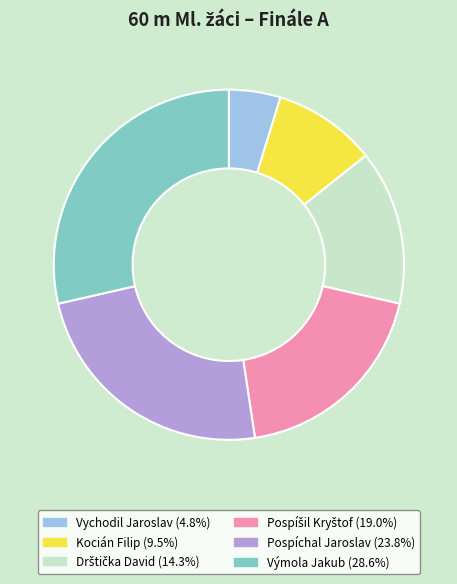

Between Kocián Filip and Pospíchal Jaroslav, which is larger?

Pospíchal Jaroslav